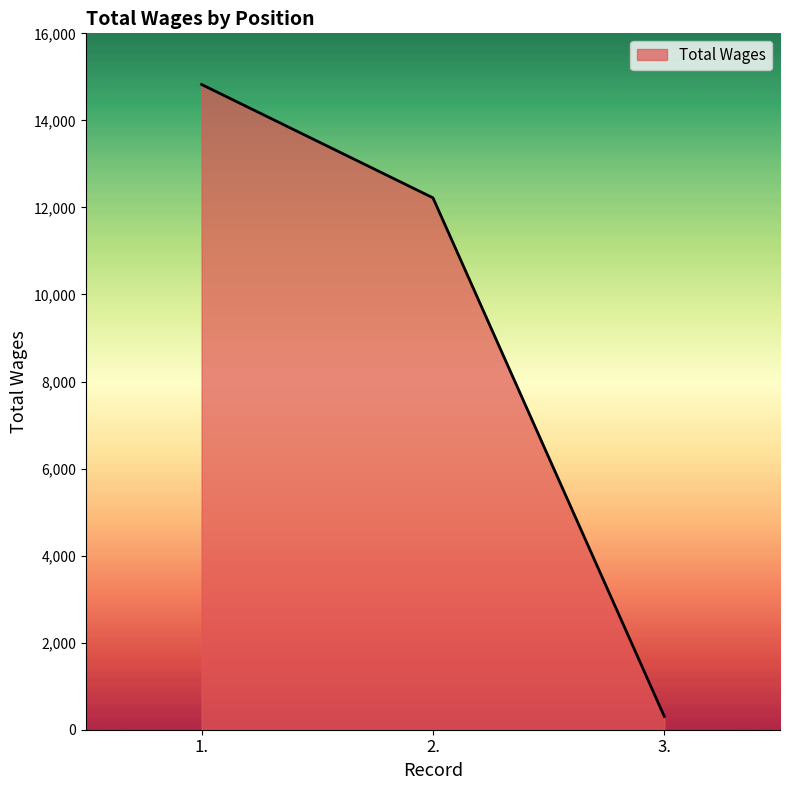

What is the average value?

9117